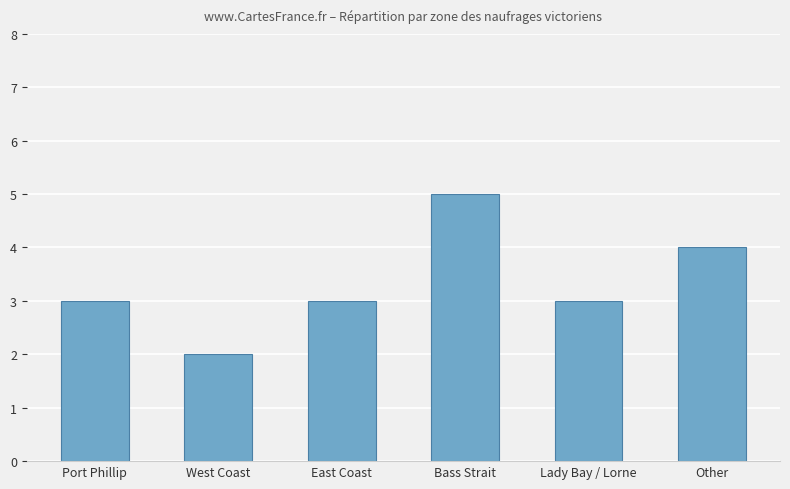

Does the chart contain any negative values?

No